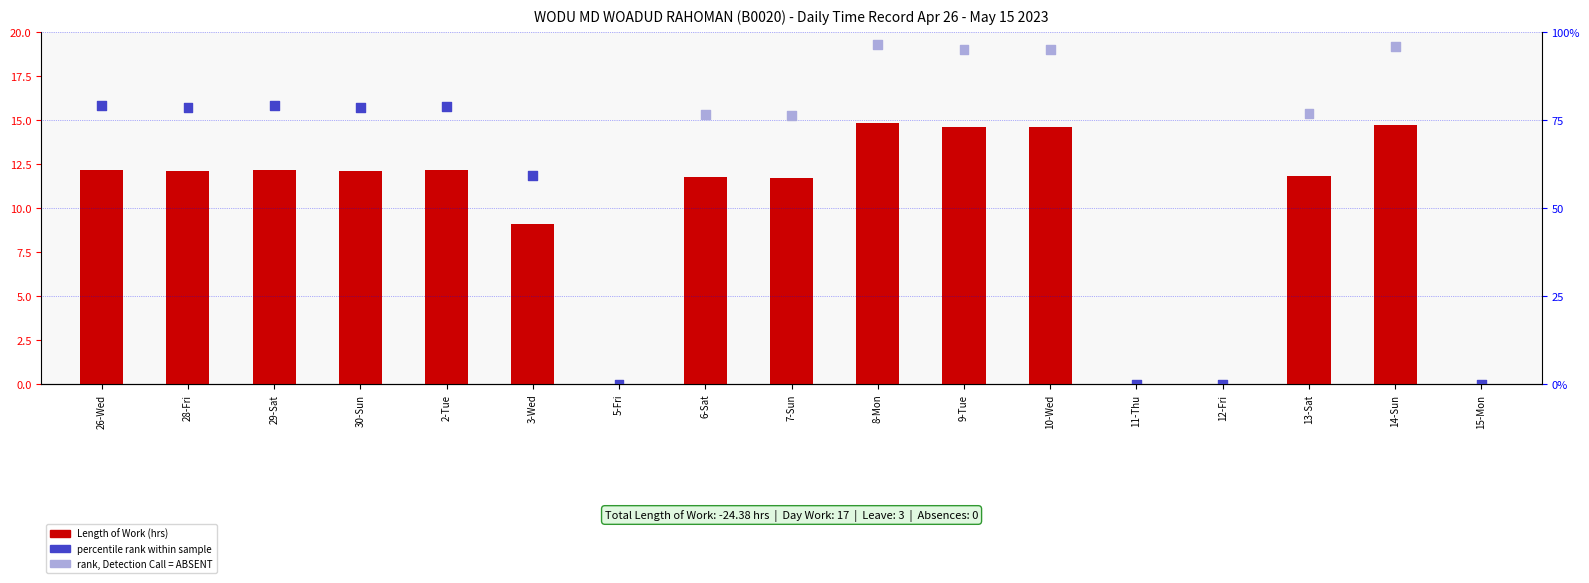

At how many categories does at least one series exceed 16?

13